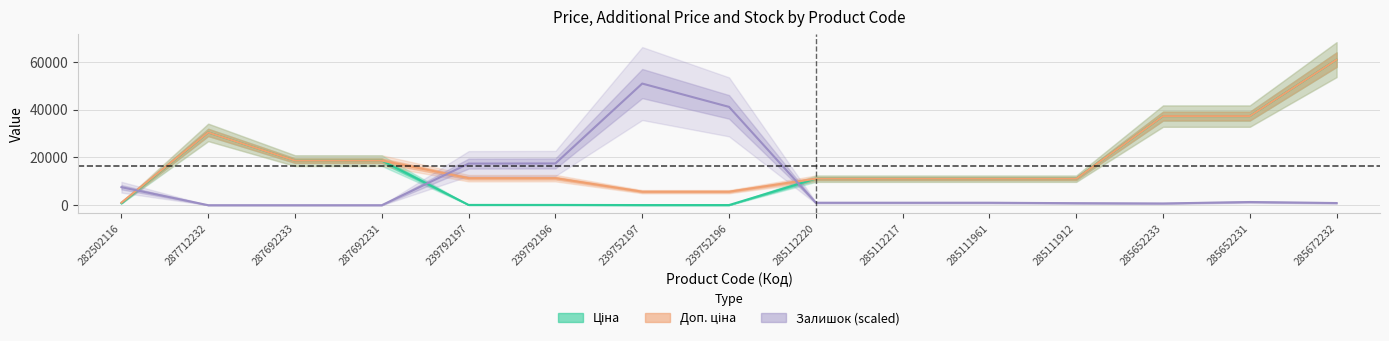

Rank the categories by Ціна value from lowest to highest.

239752197, 239752196, 239792197, 239792196, 282502116, 285112220, 285112217, 285111961, 285111912, 287692233, 287692231, 287712232, 285652233, 285652231, 285672232